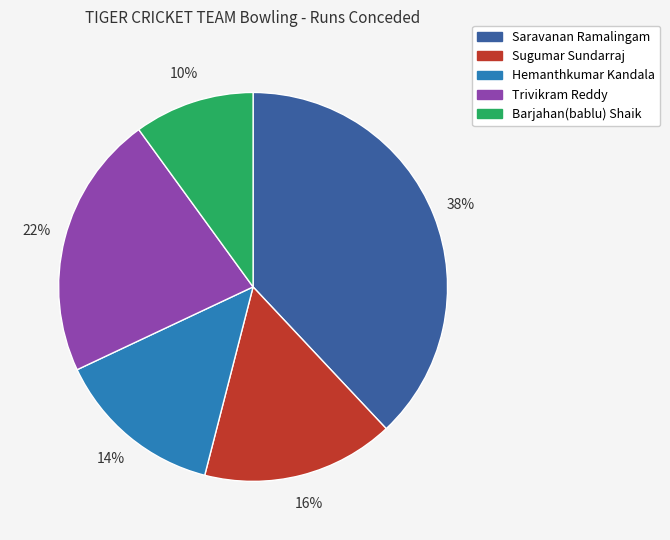

How many segments does this pie chart have?

5